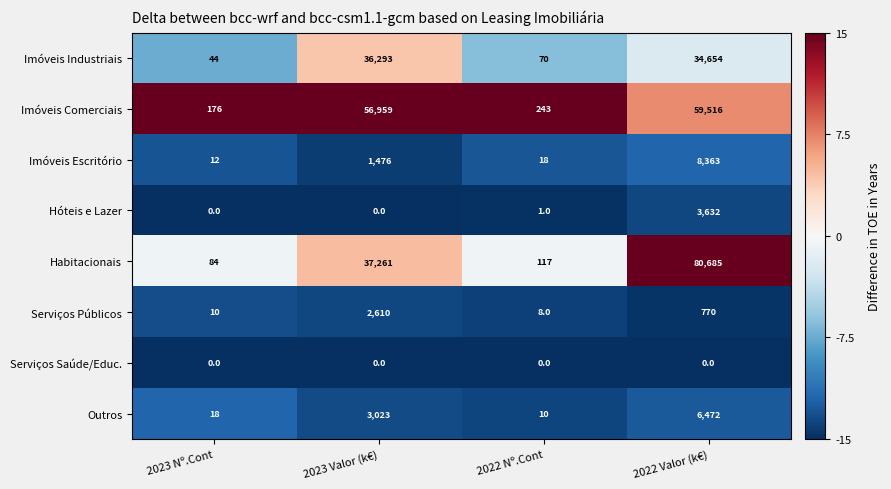

What is the highest value of the Imóveis Escritório series?

8363